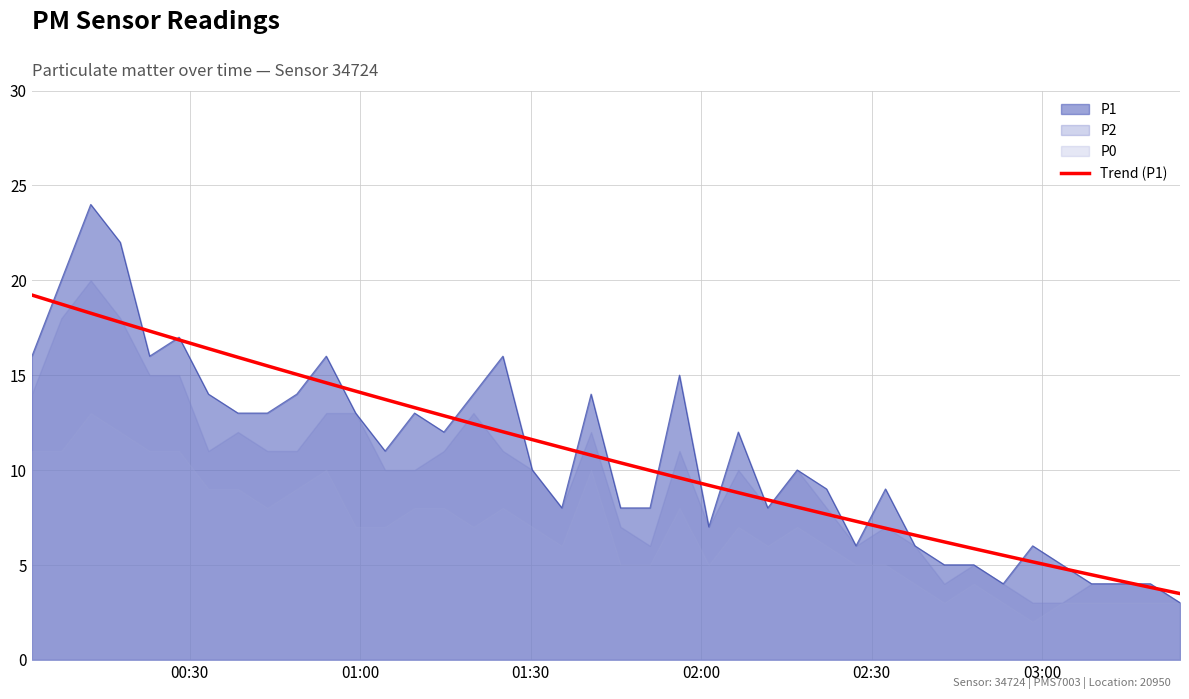

What is the highest value of the P1 series?

24.0